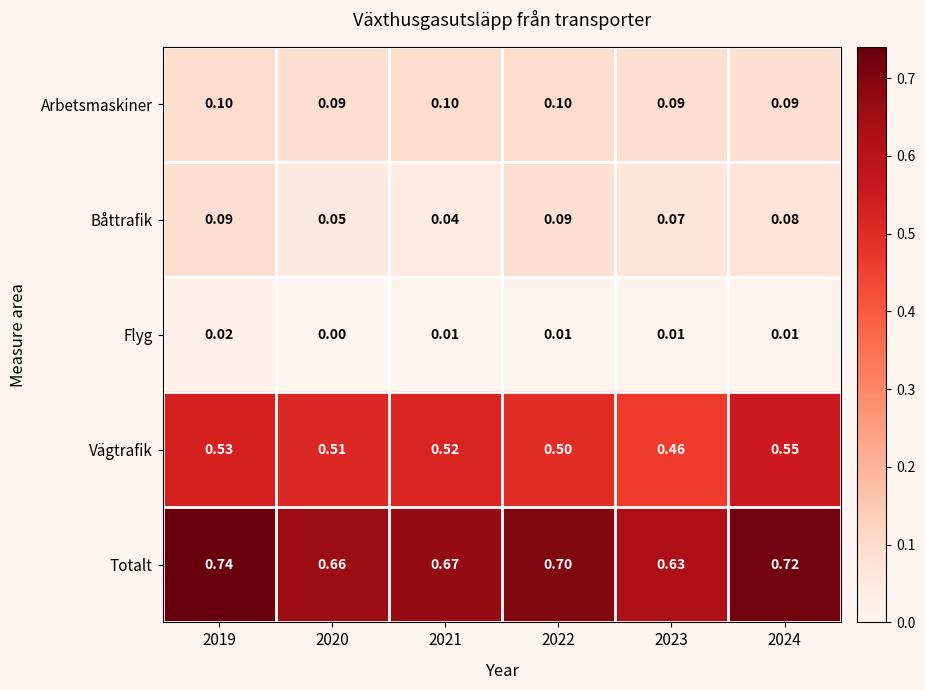

At 2021, list the series in order from largest to smallest.

Totalt, Vägtrafik, Arbetsmaskiner, Båttrafik, Flyg